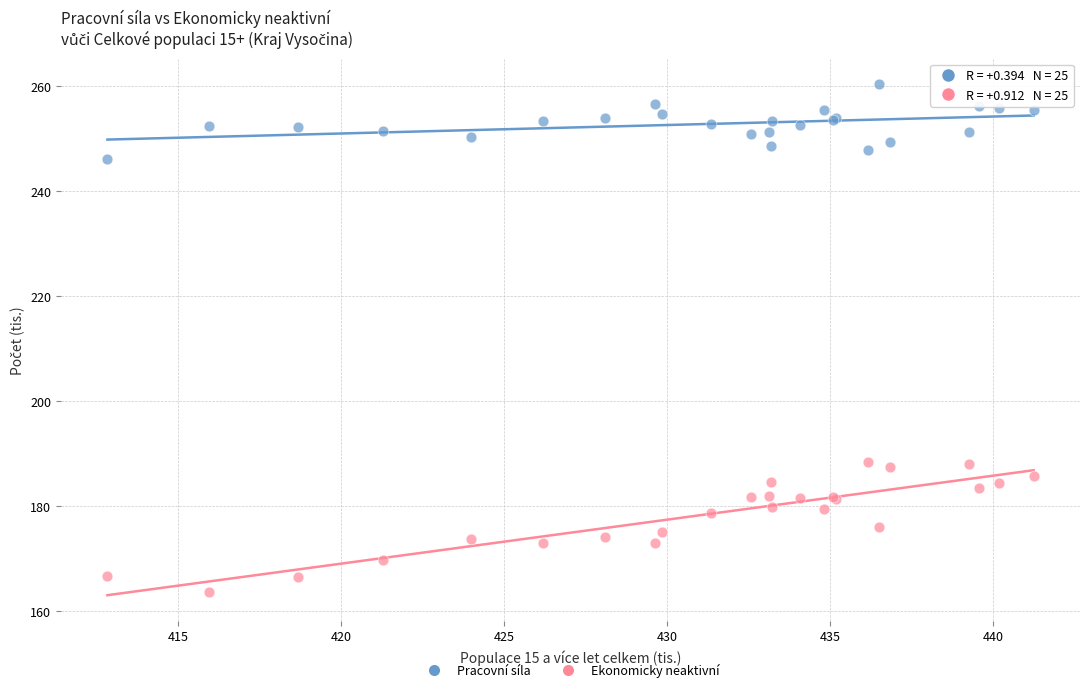

Which series has the widest spread of Y values?

Ekonomicky neaktivní